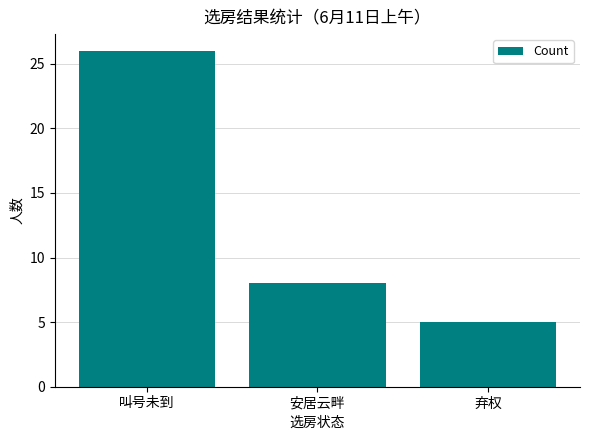

Reading left to right, list all the values displayed in this chart.

26	8	5